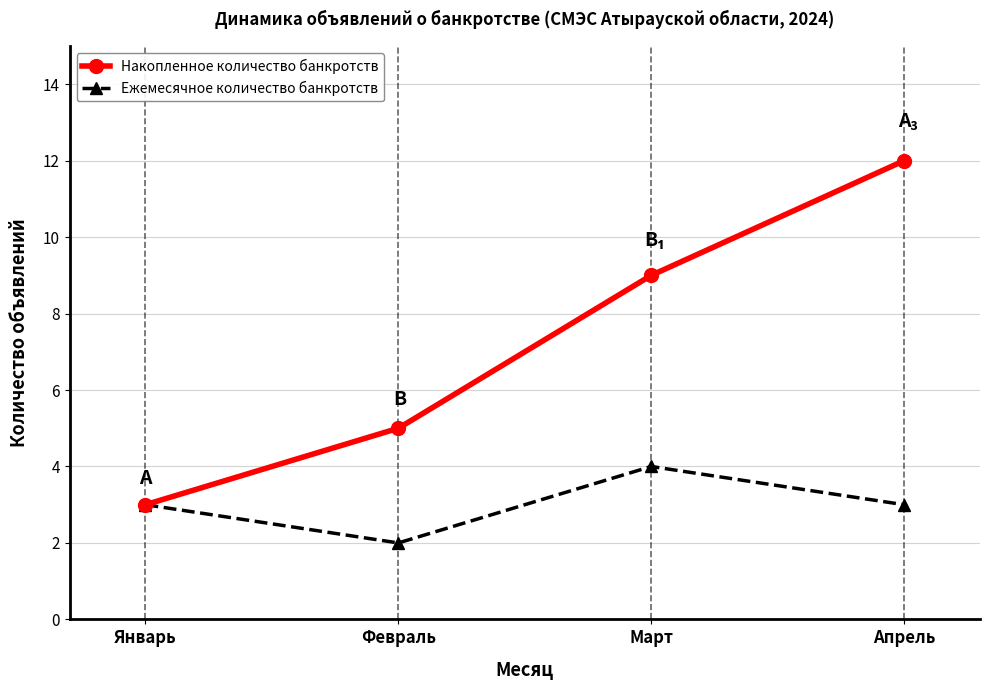

Which label corresponds to the largest value in the chart?

Апрель